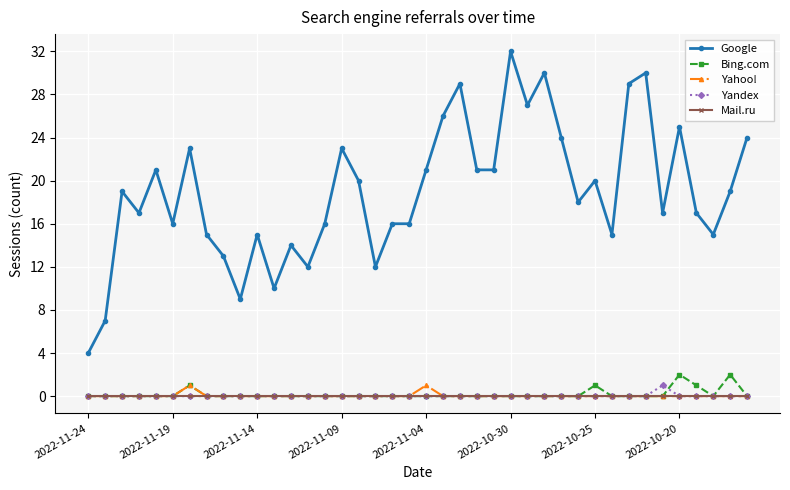

What are all the series names shown in the legend?

Google, Bing.com, Yahoo!, Yandex, Mail.ru